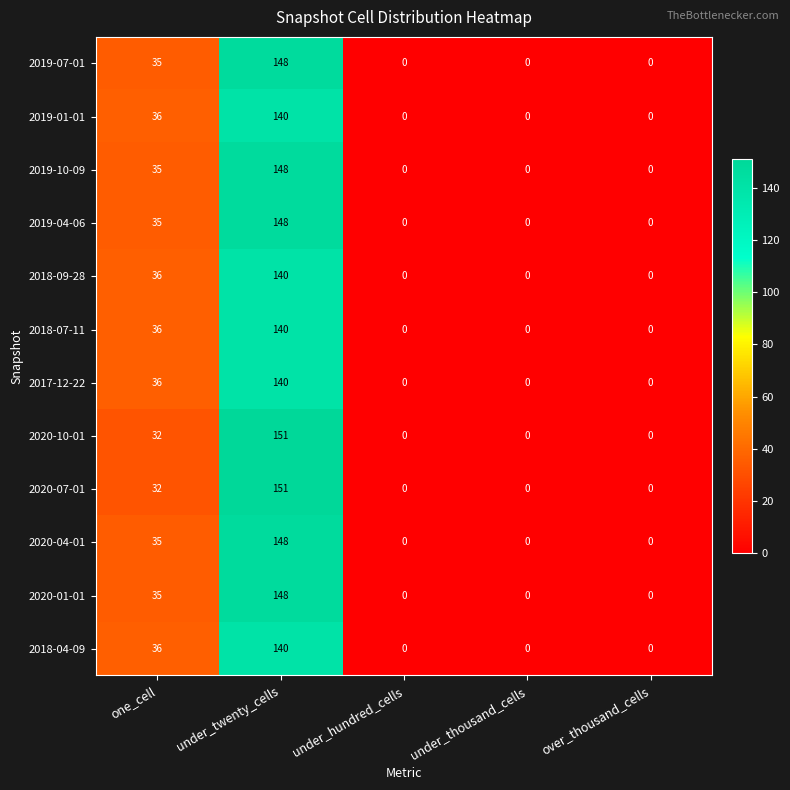

Which category has the highest value in the 2019-07-01 series?

under_twenty_cells